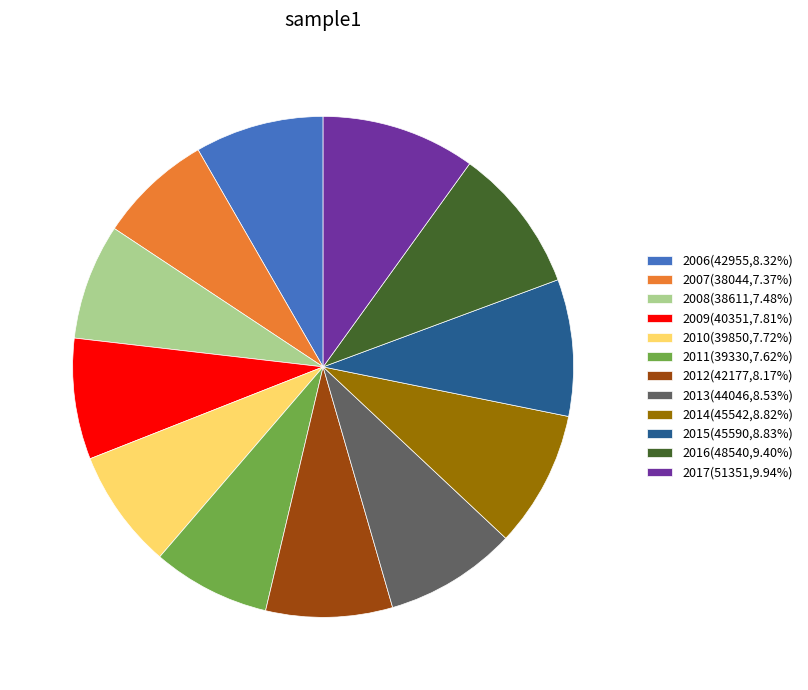

Which slice is the largest?

2017